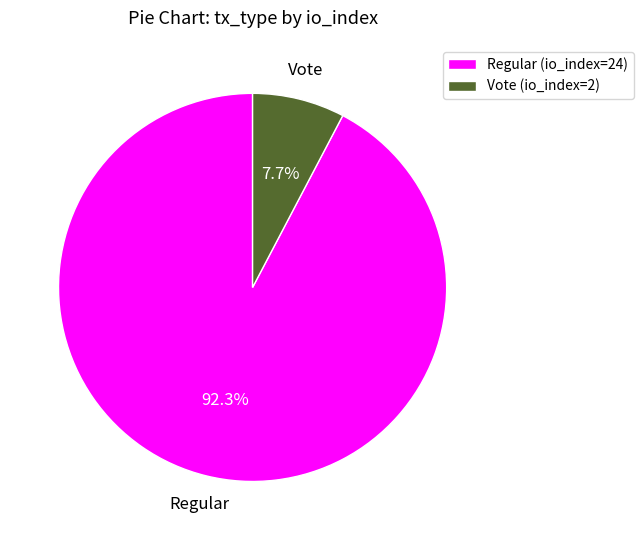

Which category has the smallest portion of the pie?

Vote (io_index=2)